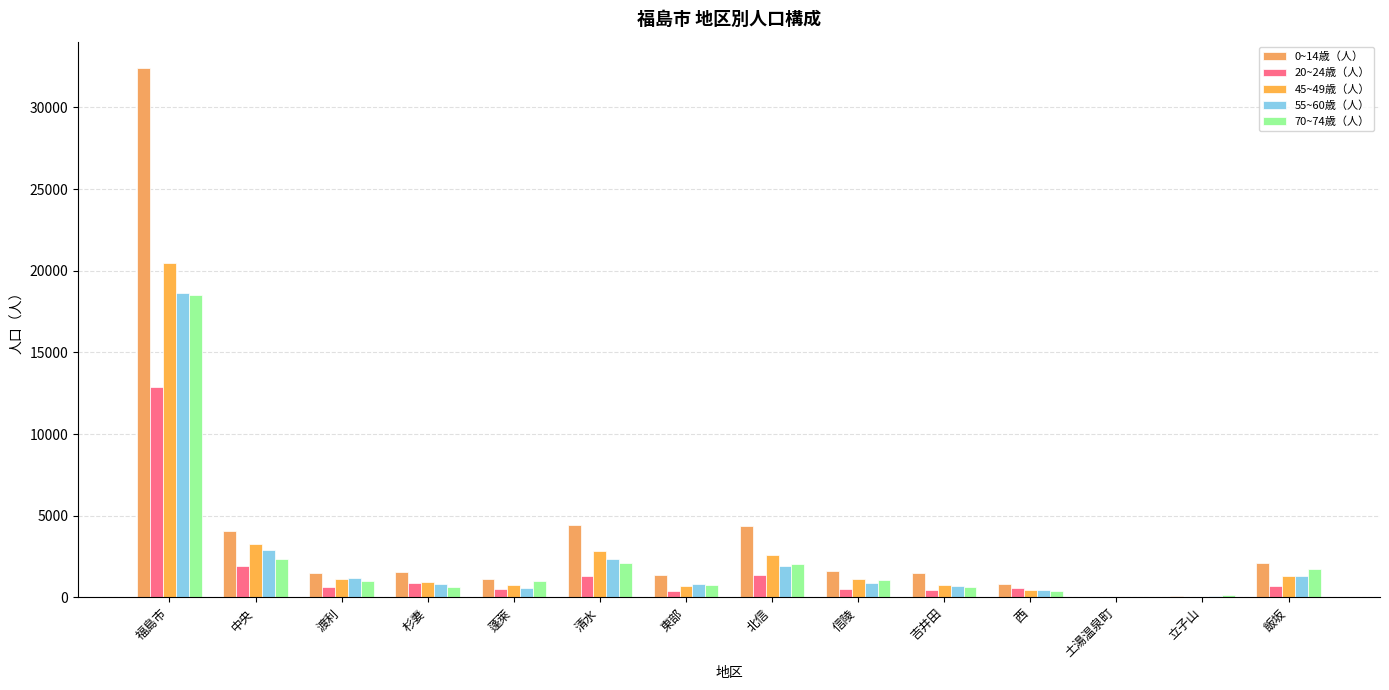

Are the bars horizontal?

No